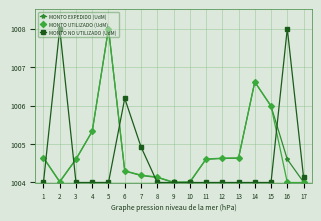

What is the difference between the highest and lowest values at 3?

0.6